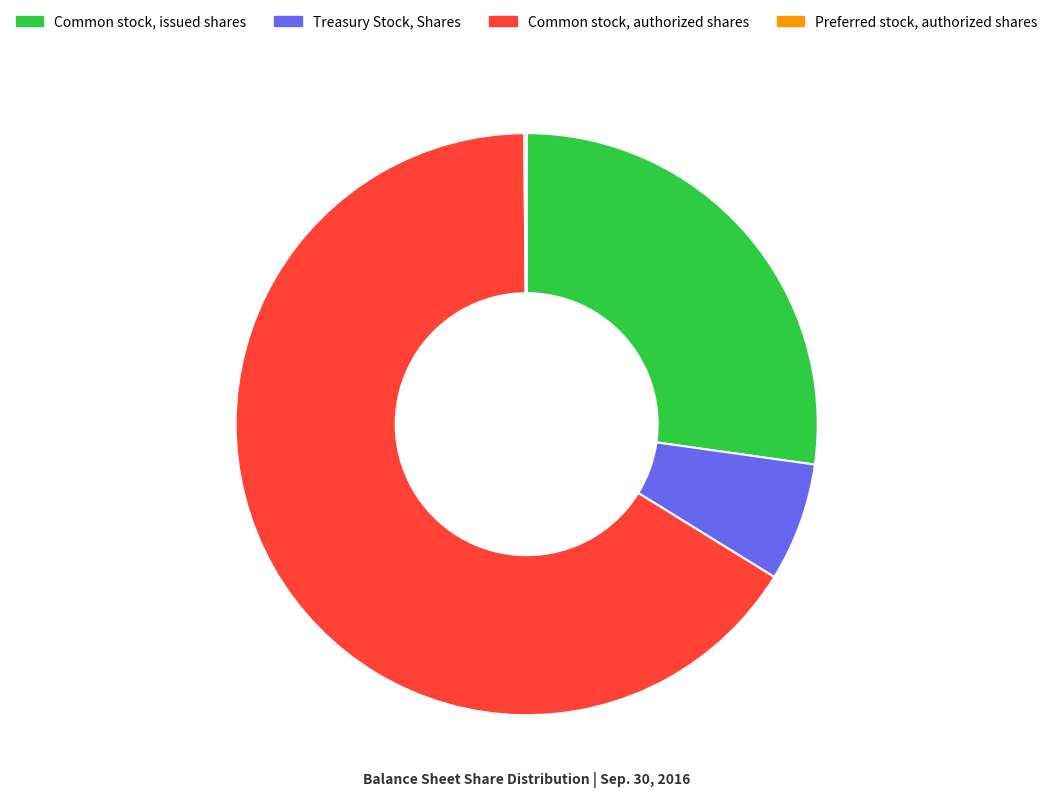

Is it true that Treasury Stock, Shares is 7% of the pie?

True